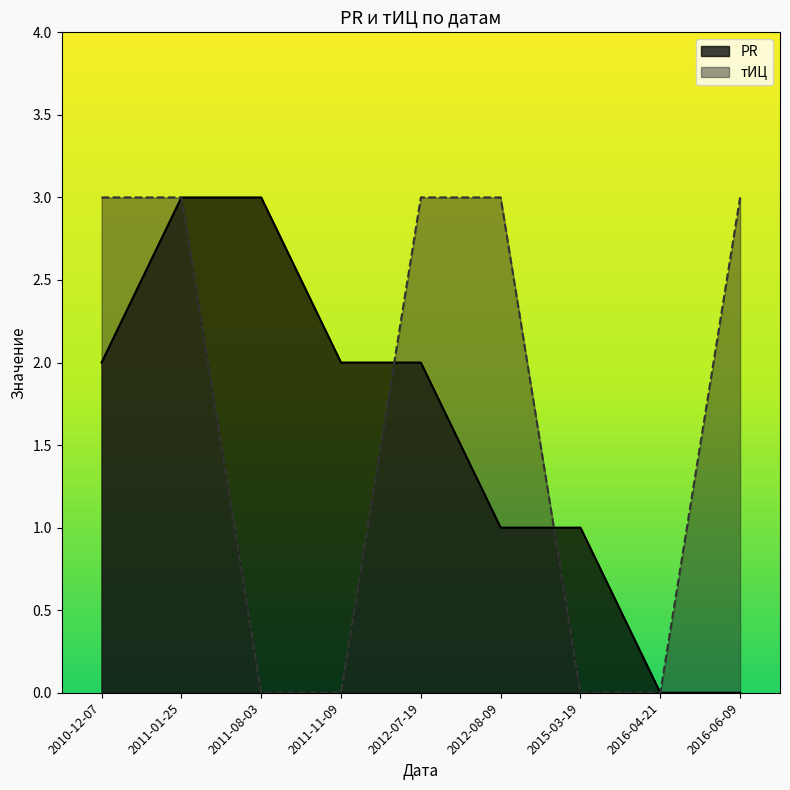

What is the total value across all series at 2012-07-19?

5